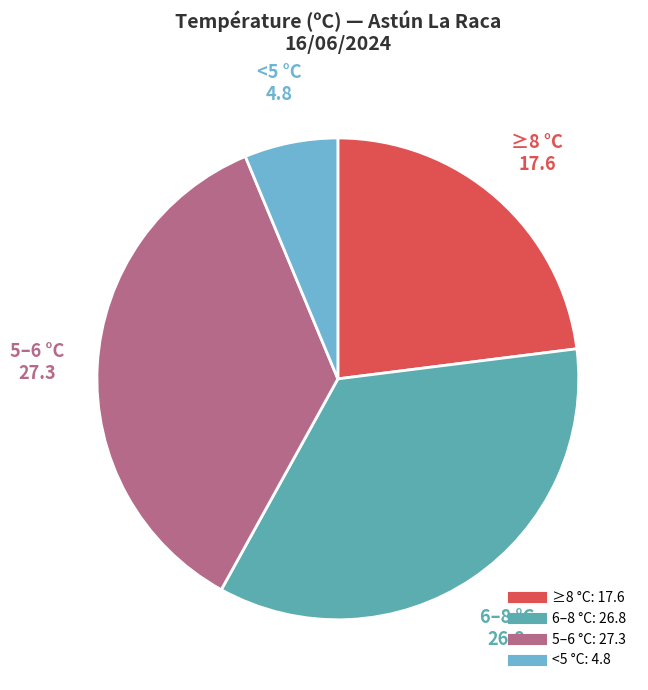

Does any single category account for the majority?

No